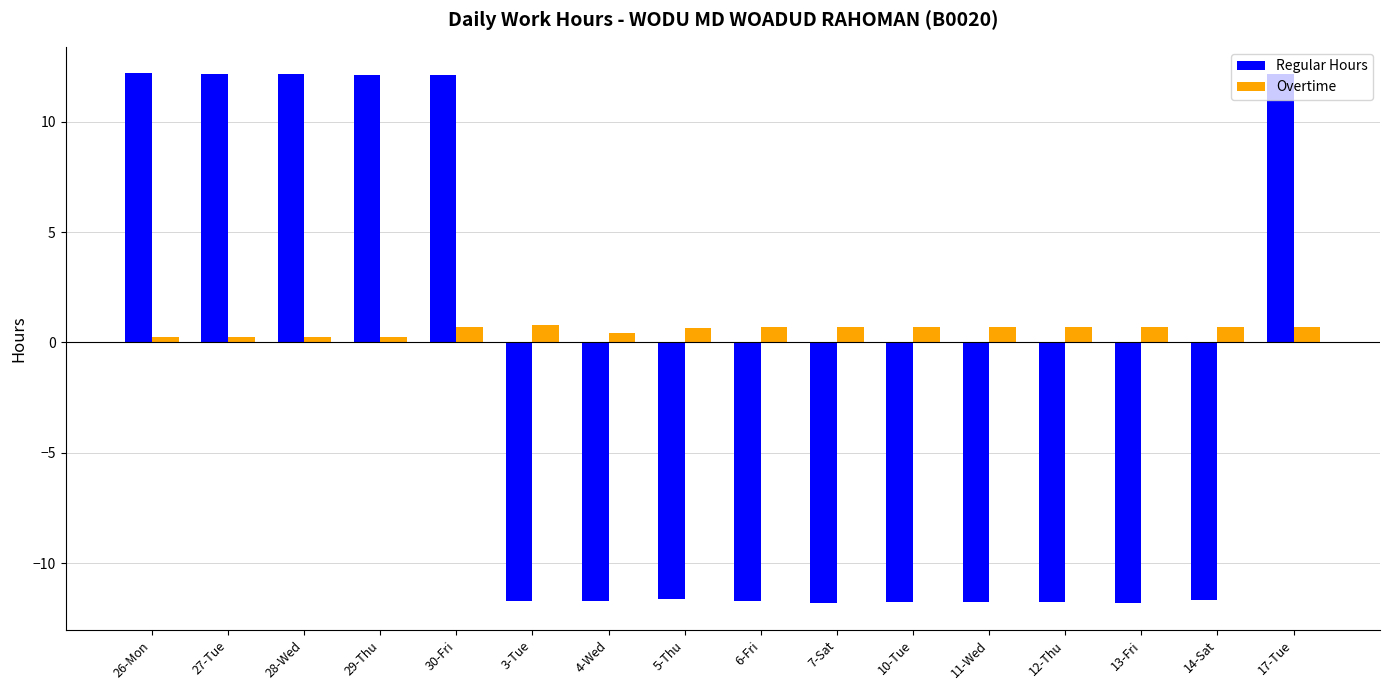

What are all the series names shown in the legend?

Regular Hours, Overtime